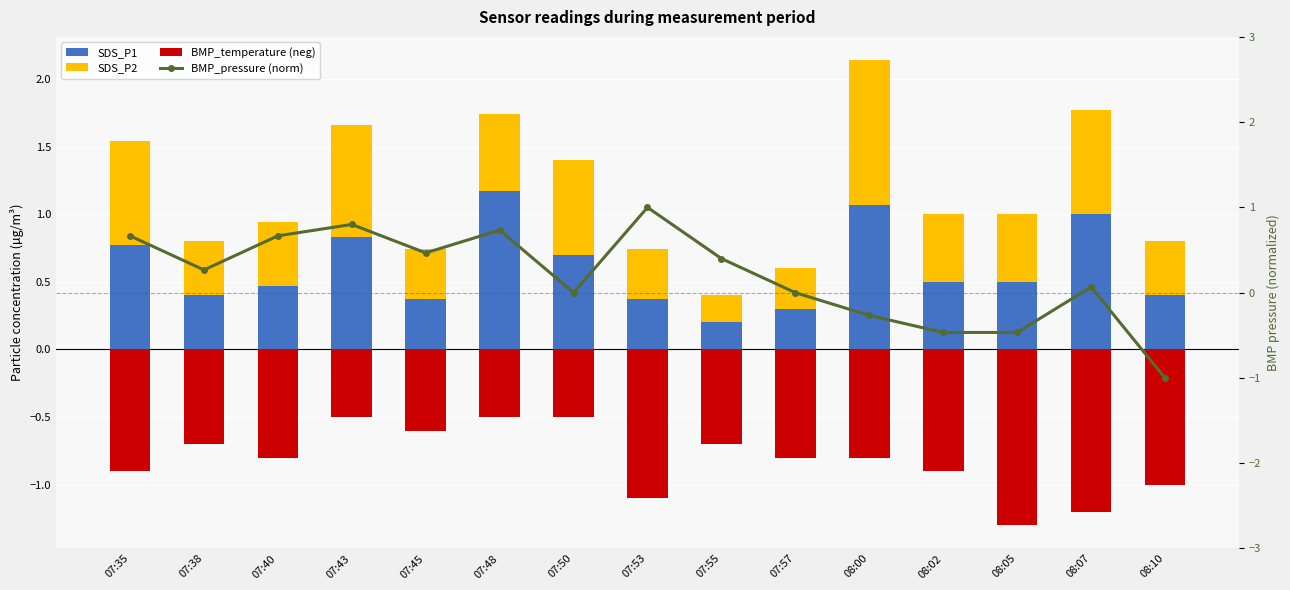

List the series in order of their peak value, lowest first.

BMP_temperature (neg), BMP_pressure (norm), SDS_P2, SDS_P1